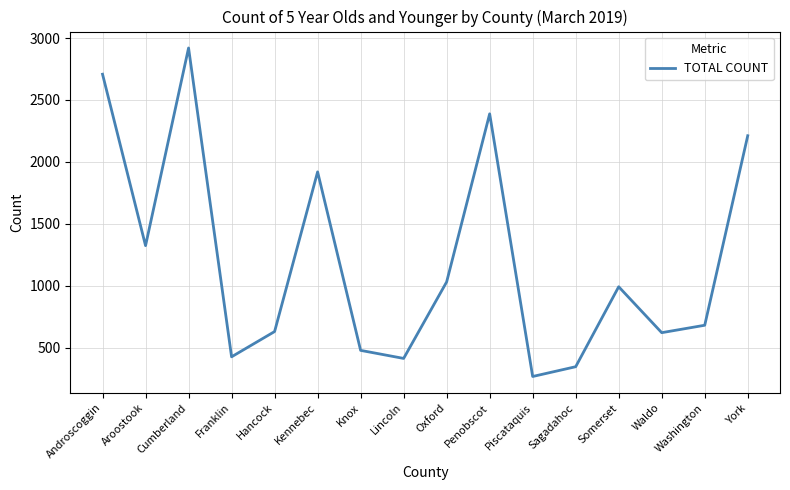

What is the maximum value shown in the chart?

2920